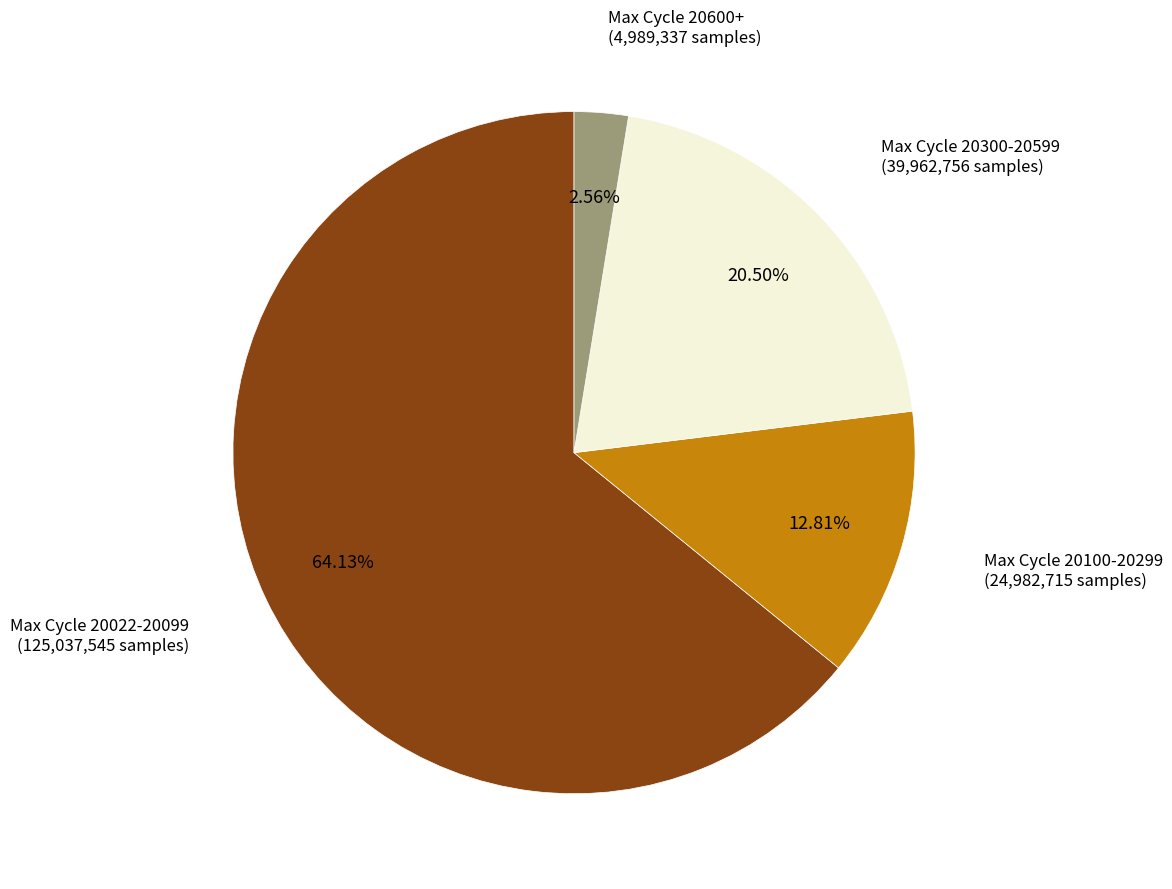

Does any single category account for the majority?

Yes